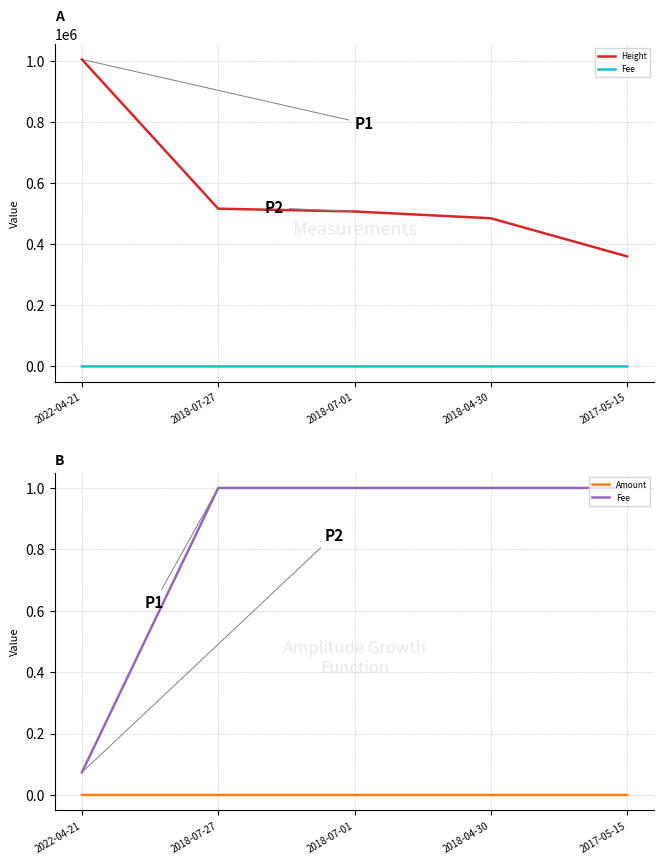

True or false: Fee and Height intersect in this chart.

False